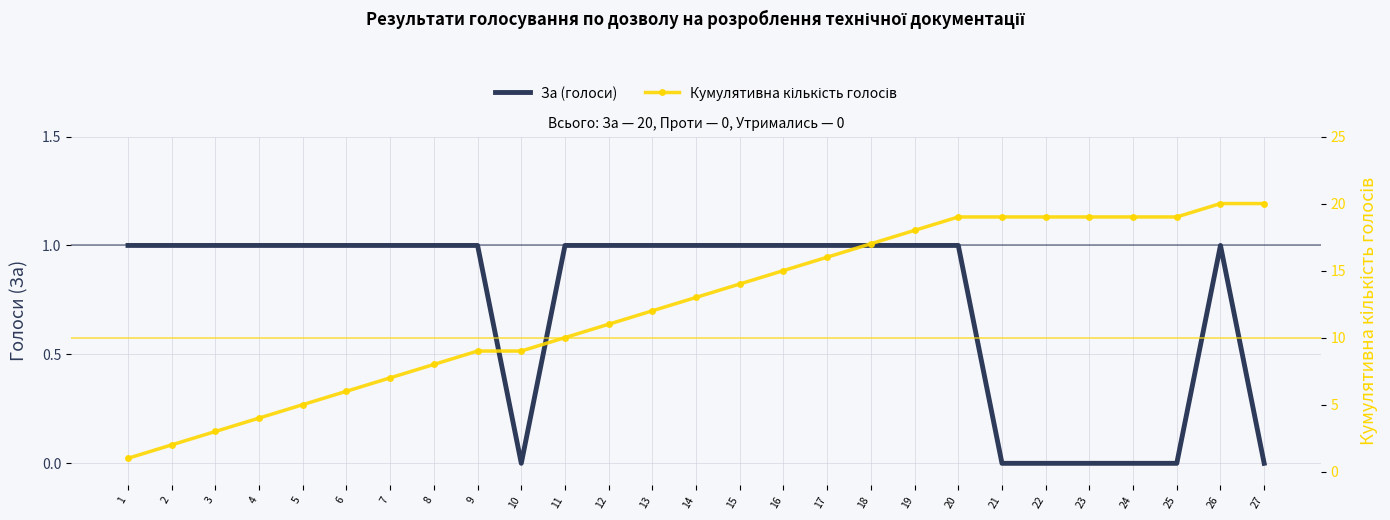

Reading left to right, what are all the values shown in this chart?

За (голоси): 1	1	1	1	1	1	1	1	1	0	1	1	1	1	1	1	1	1	1	1	0	0	0	0	0	1	0
Кумулятивна кількість голосів: 1	2	3	4	5	6	7	8	9	9	10	11	12	13	14	15	16	17	18	19	19	19	19	19	19	20	20